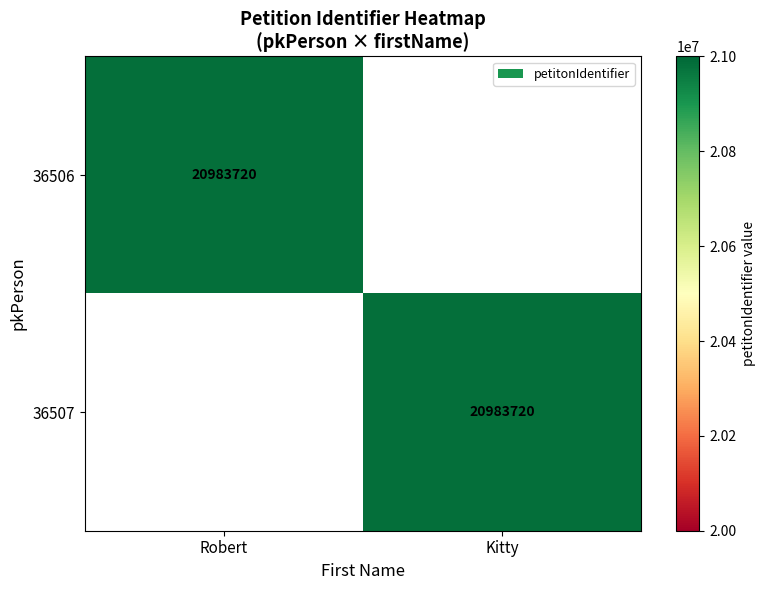

The 36507 series shows 29180364 at Kitty. True or false?

False